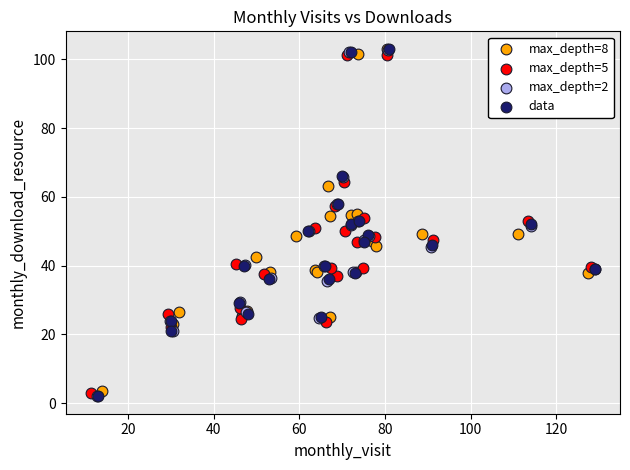

What are all the series names shown in the legend?

max_depth=8, max_depth=5, max_depth=2, data